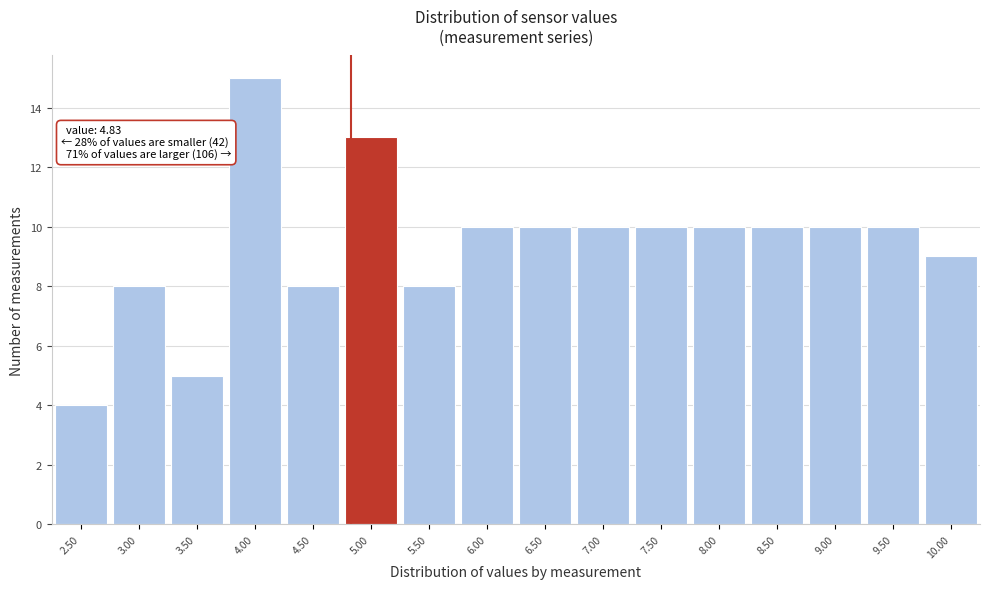

Over which range of the x-axis is the bar tallest?

3.75 to 4.25